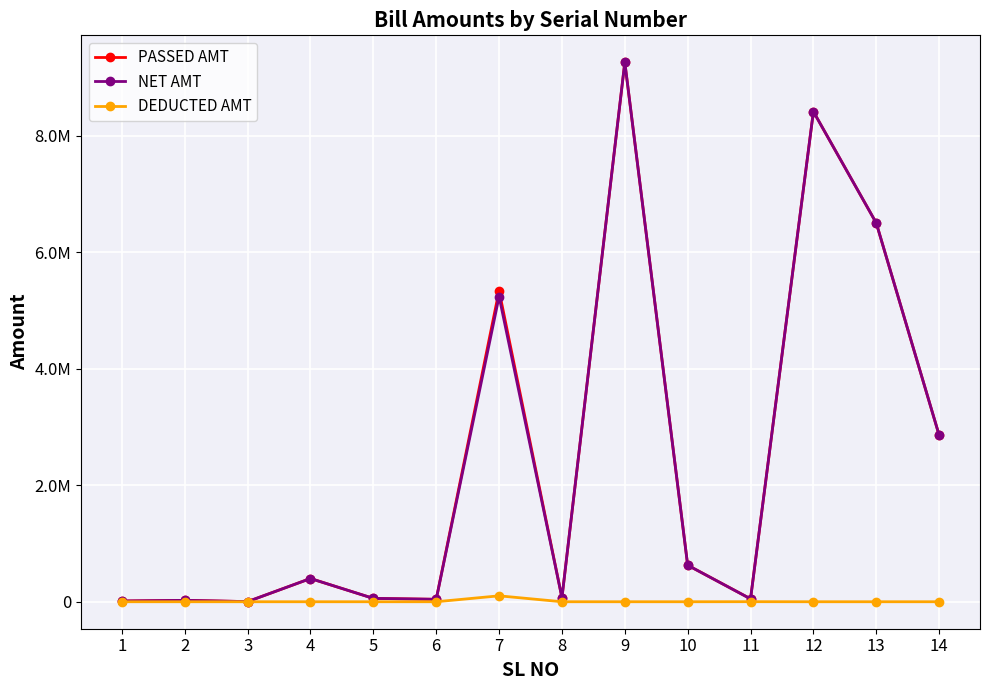

Between 1 and 13, which series saw the biggest shift?

PASSED AMT